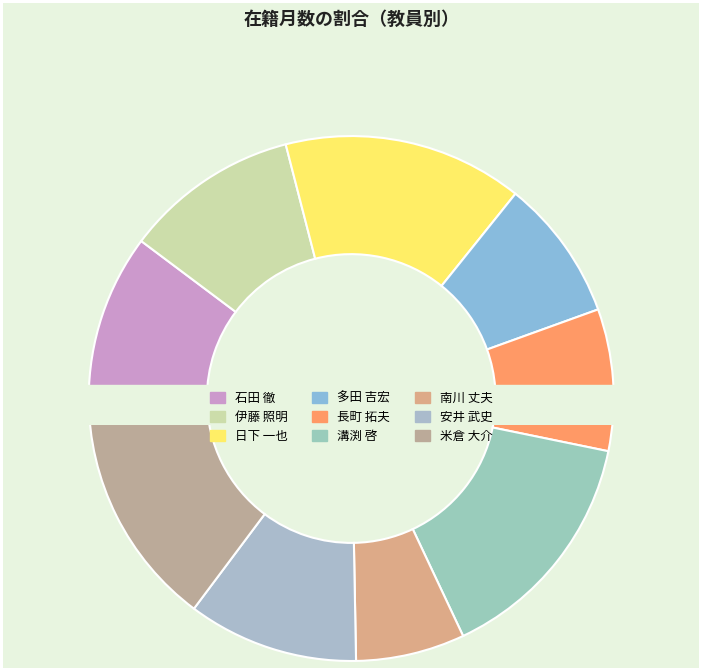

What is the smallest slice in the pie chart?

南川 丈夫